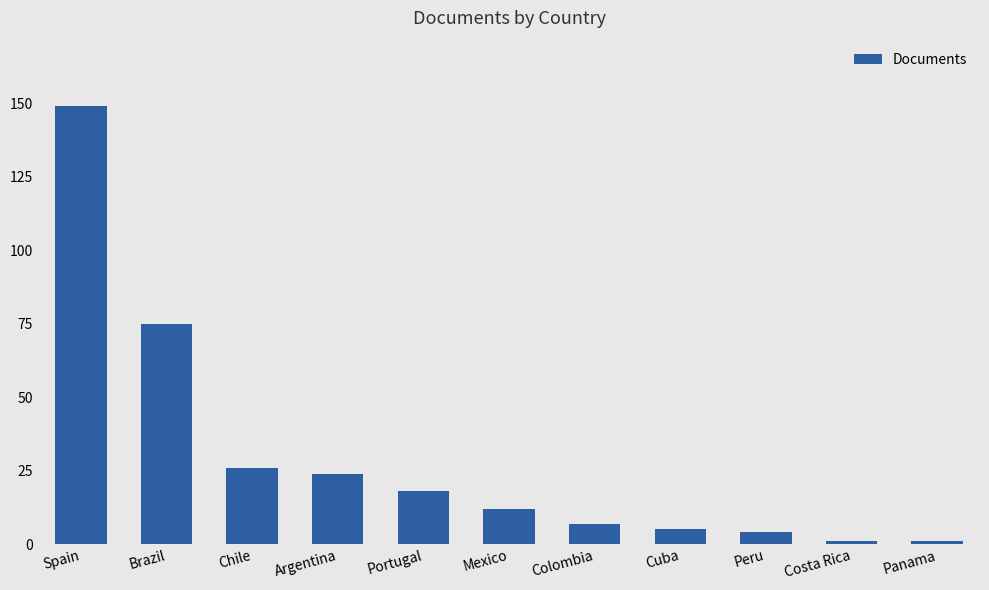

Between Costa Rica and Spain, which is larger?

Spain